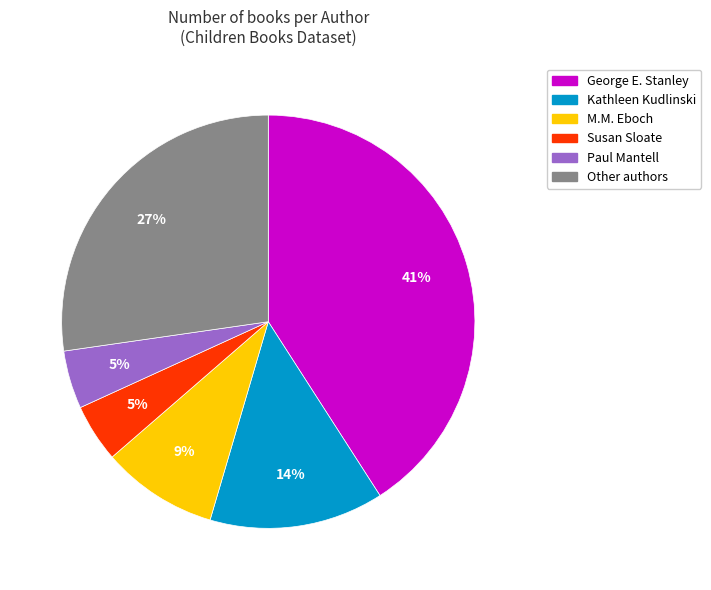

To the nearest percent, what is the average slice percentage?

17%